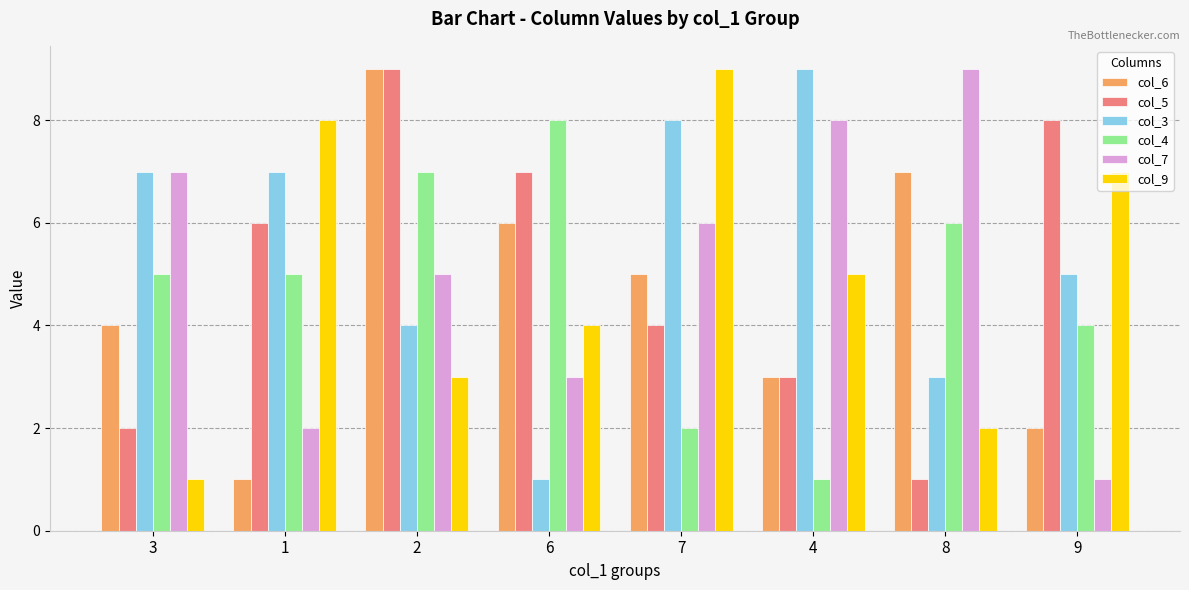

Between 6 and 4, which series saw the biggest shift?

col_3